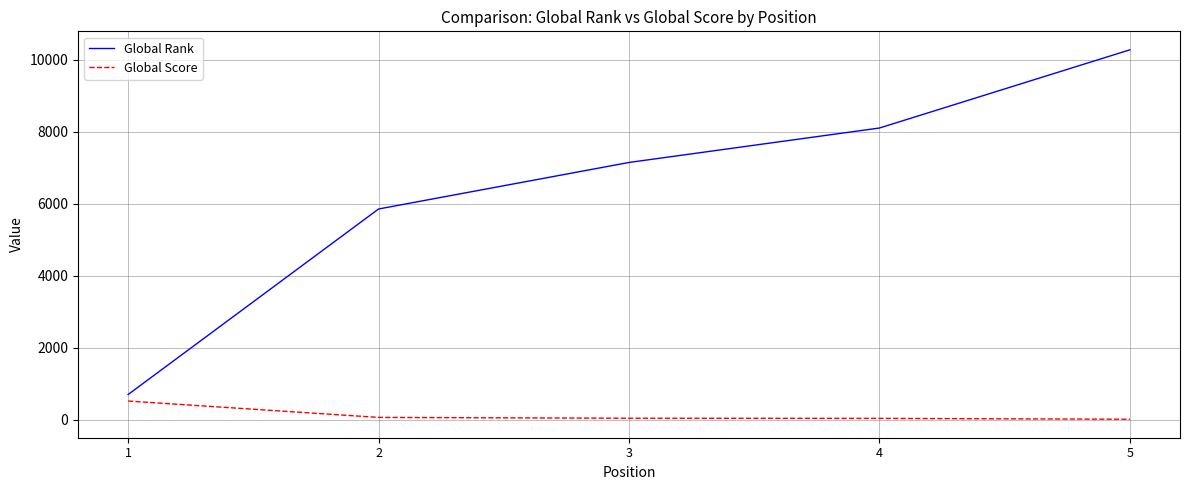

What is the minimum value for Global Rank?

704